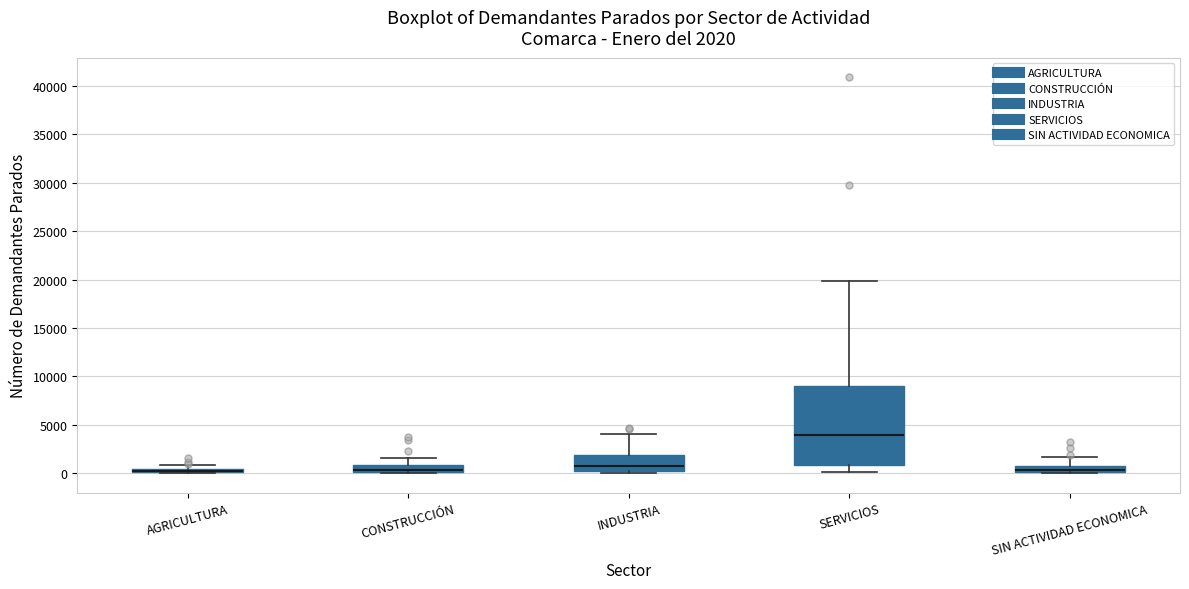

Comparing the boxes themselves (not the whiskers), which one is the tallest?

SERVICIOS